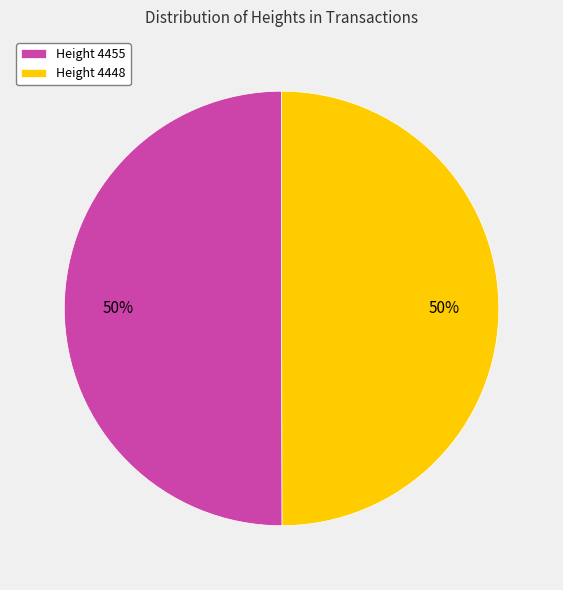

To the nearest percent, what percentage of the pie is Height 4455?

50%